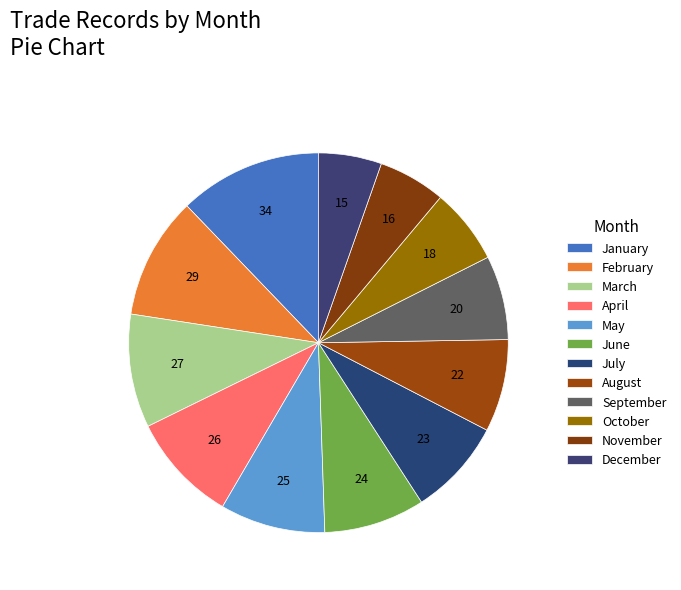

Which has a higher value, January or April?

January